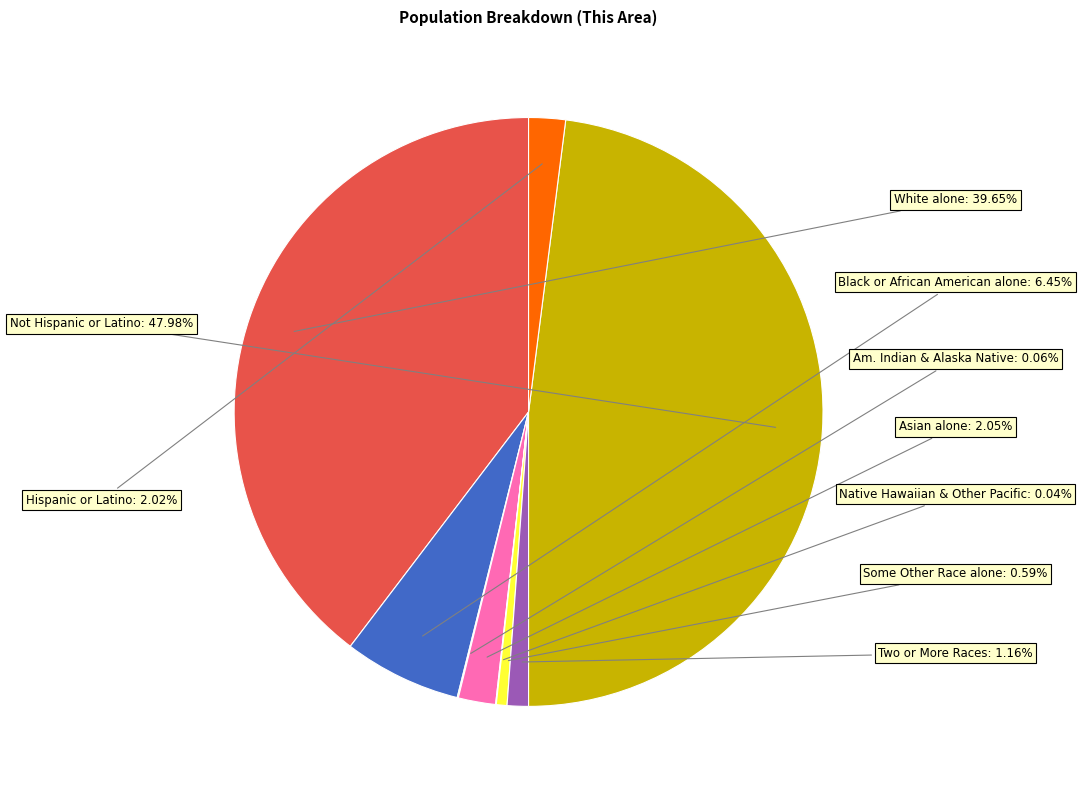

Does Asian alone represent more than half of the total?

No